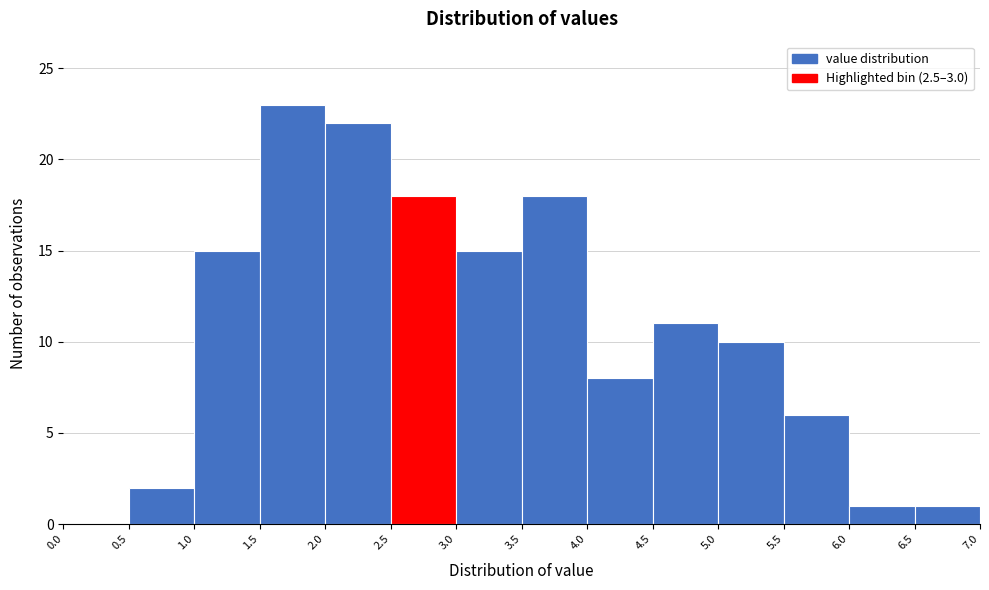

Over which range of the x-axis is the bar tallest?

1.5 to 2.0